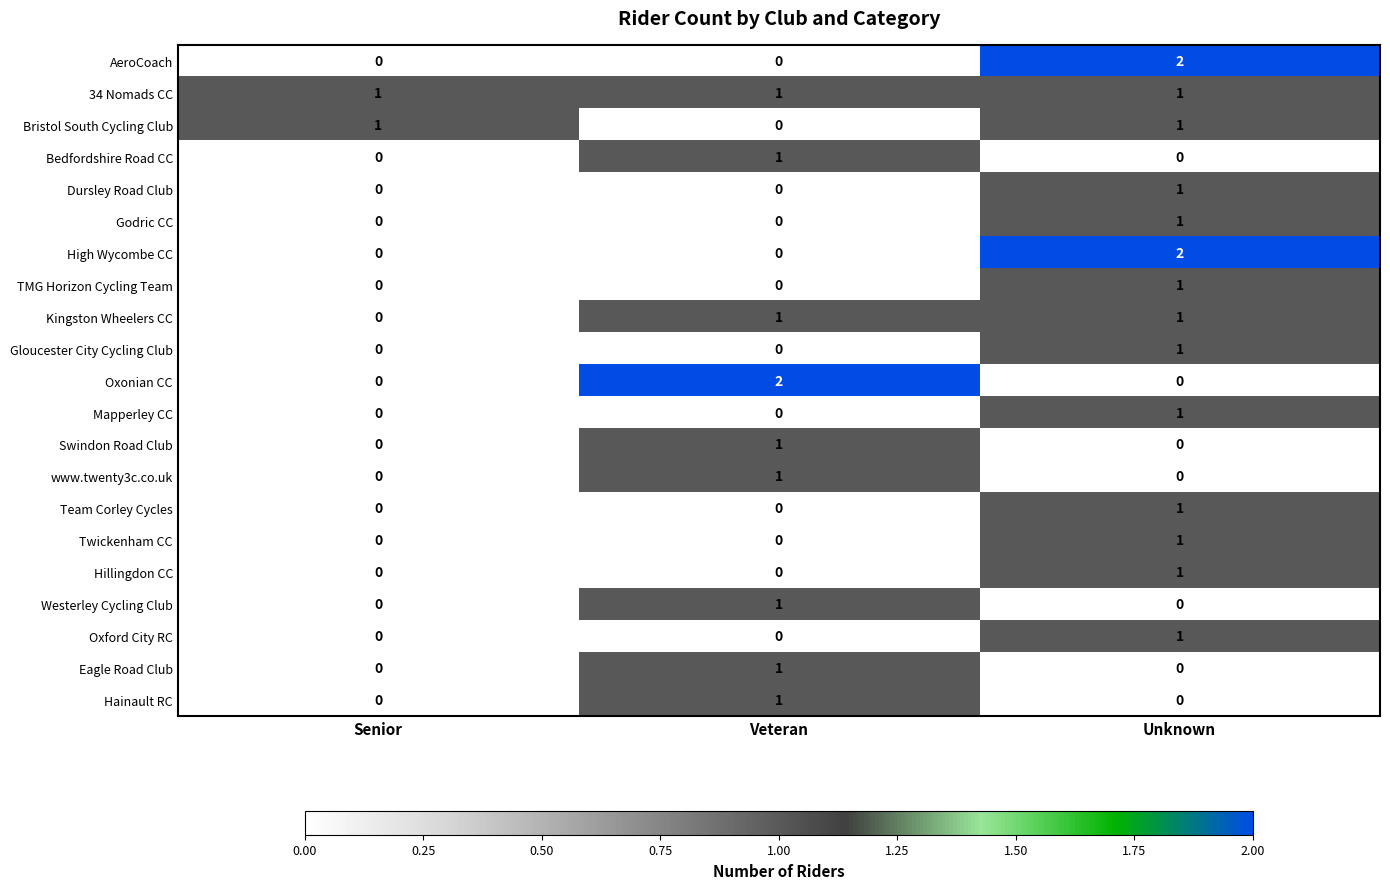

At which label does Gloucester City Cycling Club reach its peak?

Unknown